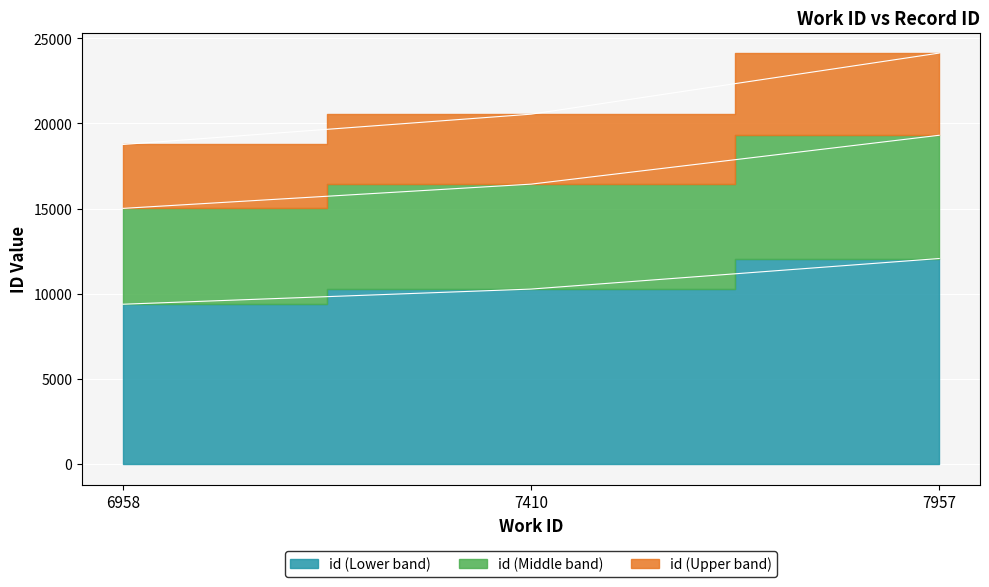

At which label is id closest to 10723?

7410